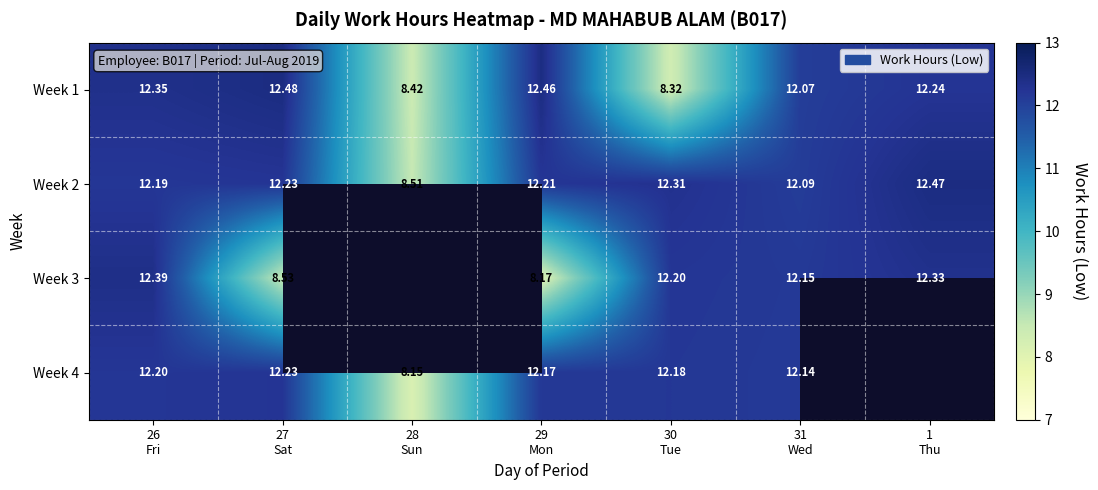

Rank the series at 30
Tue from lowest to highest value.

Week 1, Week 4, Week 3, Week 2